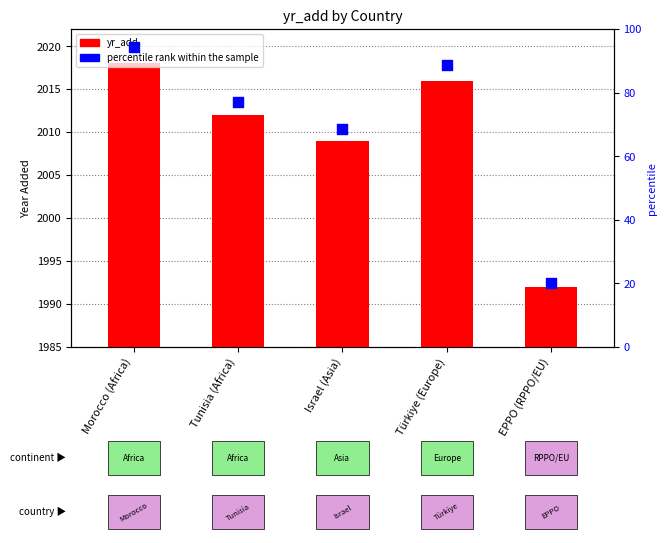

What is the total value across all series at EPPO (RPPO/EU)?

2012.0